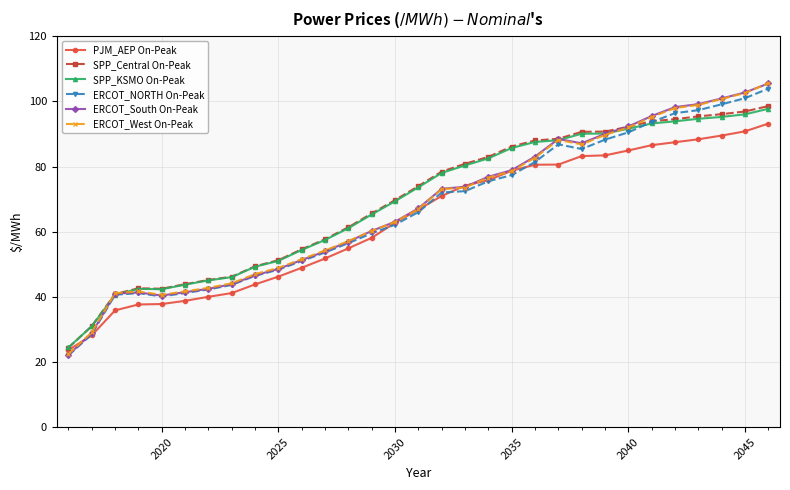

How many lines are shown in the chart?

6